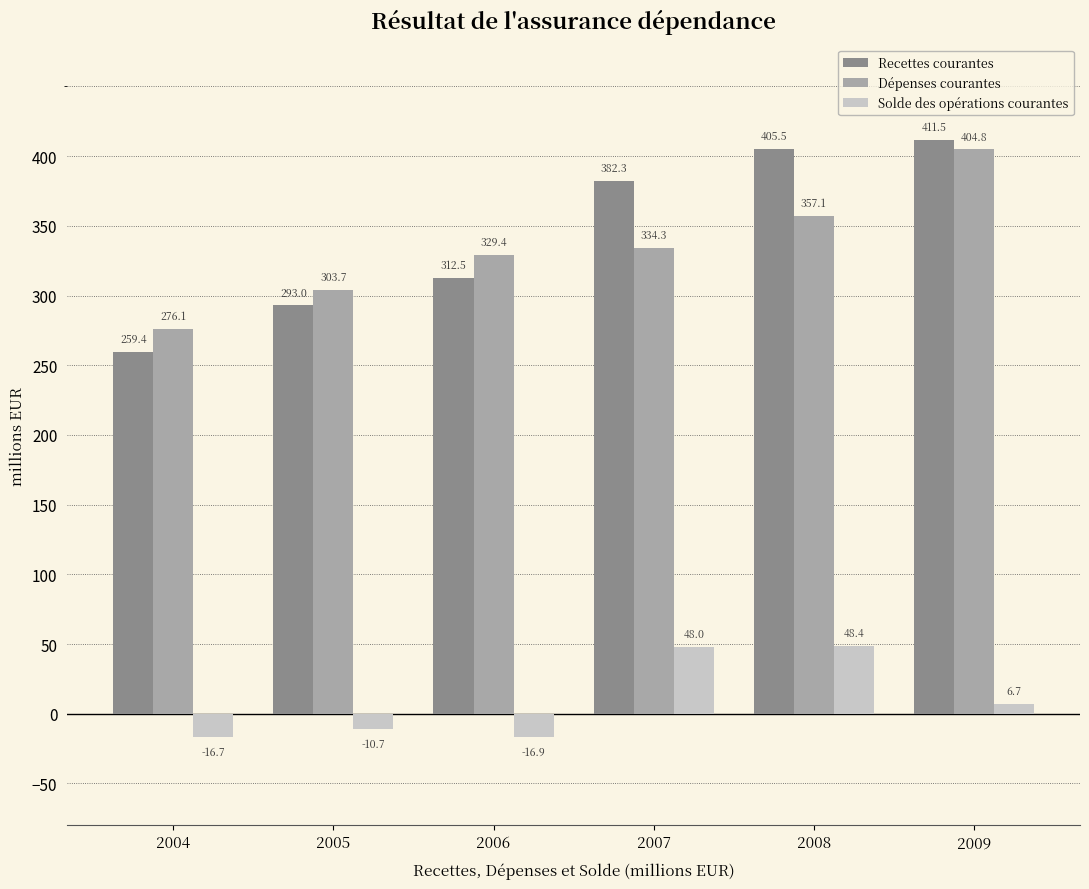

What is the minimum value for Recettes courantes?

259.4